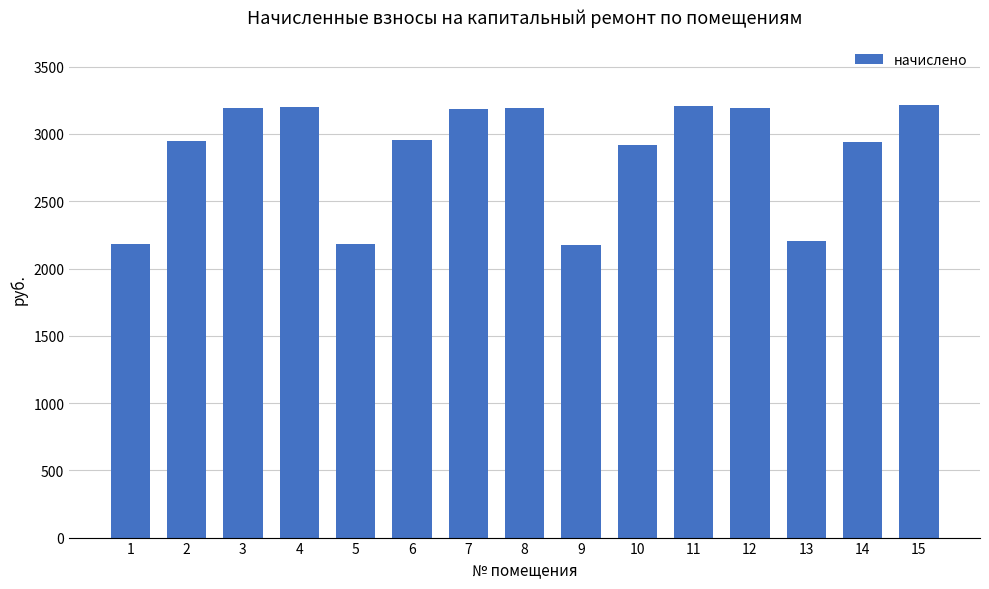

What is the value of the 5th bar from the left?

2183.3